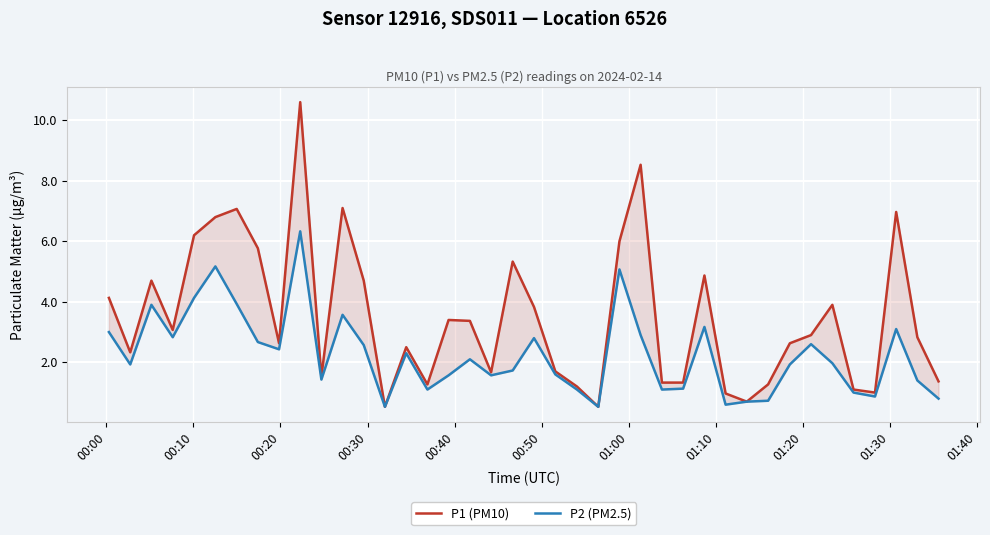

What is the value of the P2 (PM2.5) point at the 12th from the left?

3.6